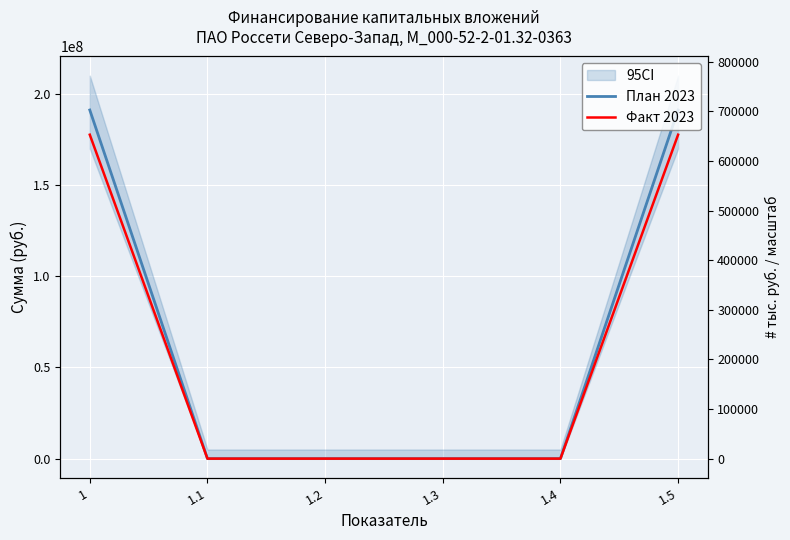

What is the label of the 5th point from the left?

1.4